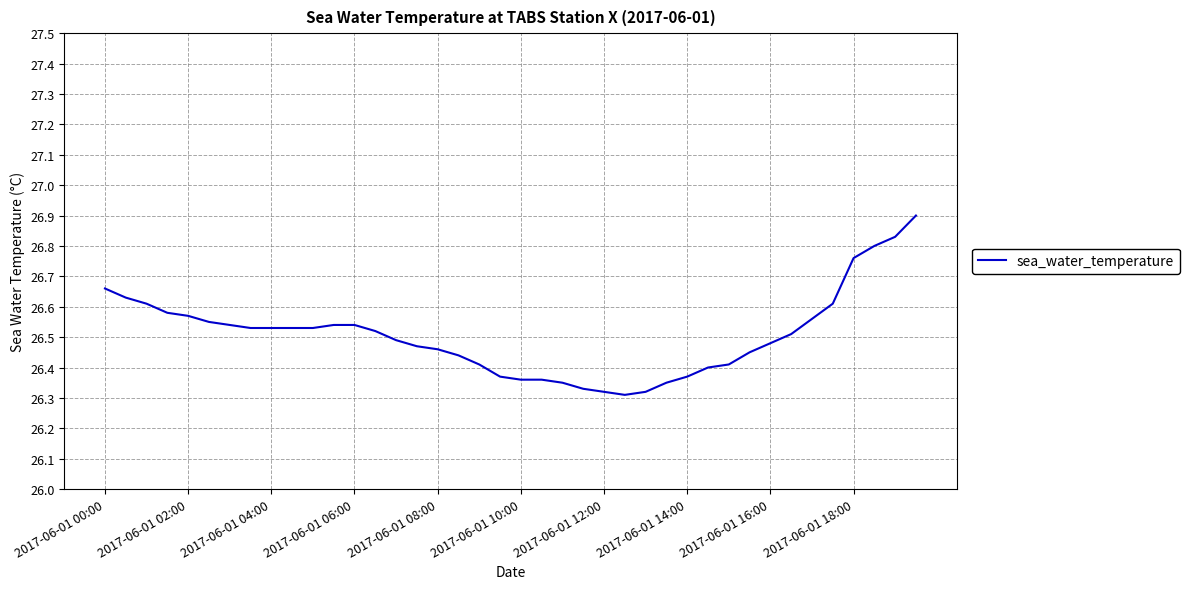

What is the maximum value shown in the chart?

26.9